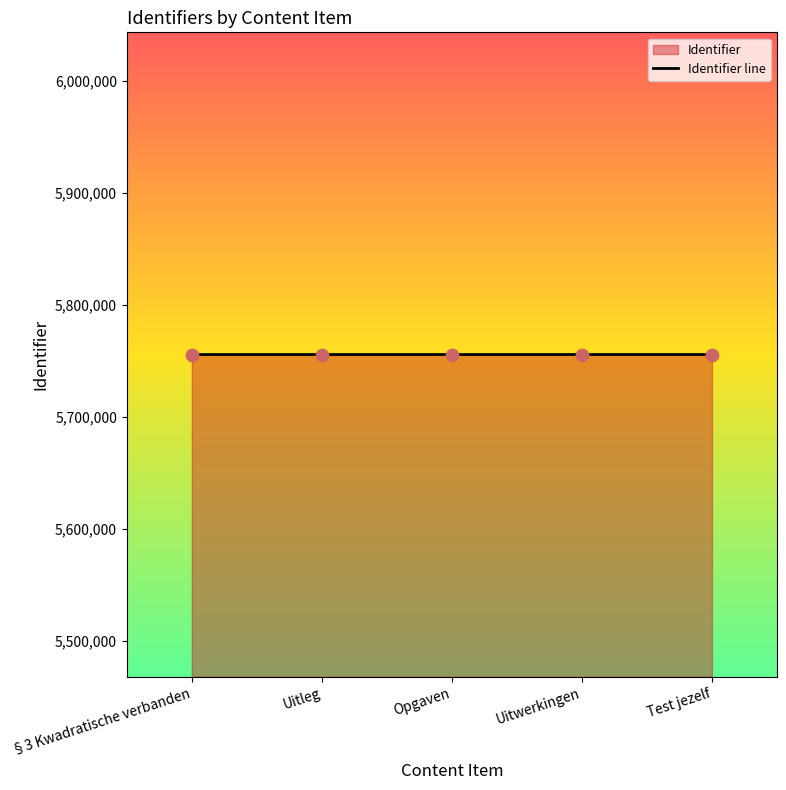

What is the change in value from Opgaven to Uitwerkingen?

+1